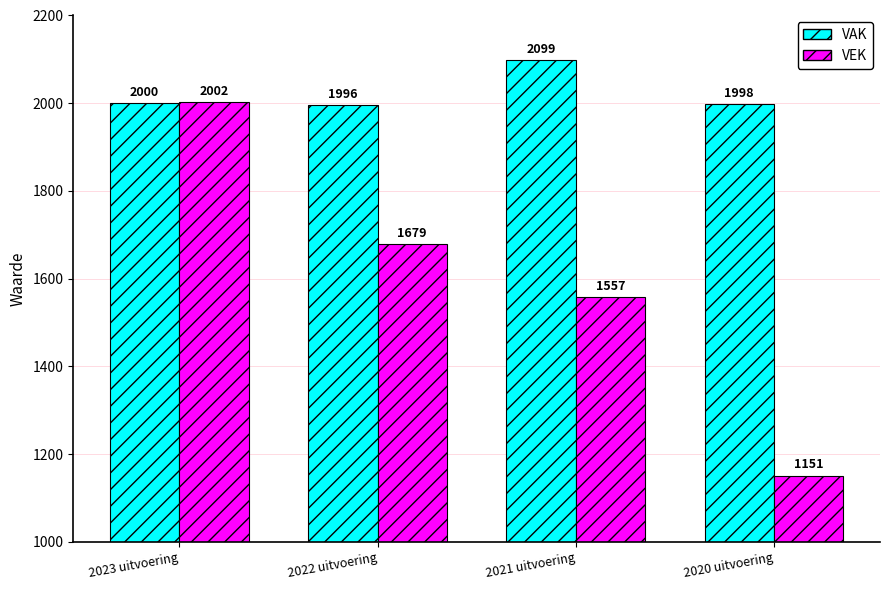

What is the sum of the VAK values at 2022 uitvoering and 2020 uitvoering?

3994